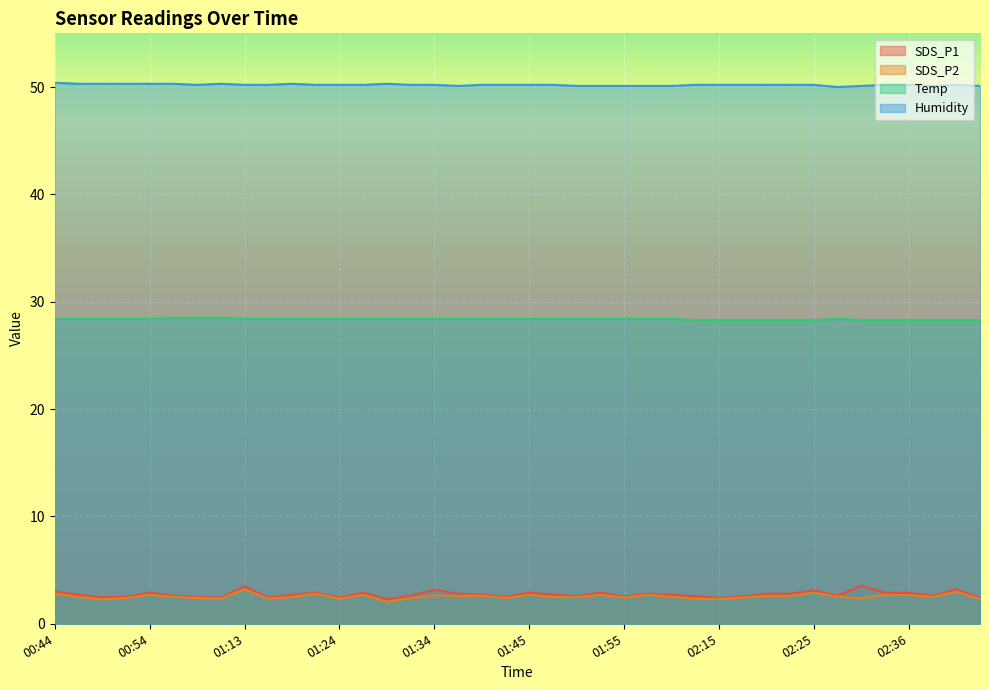

The Temp series shows 28.4 at 01:21. True or false?

True